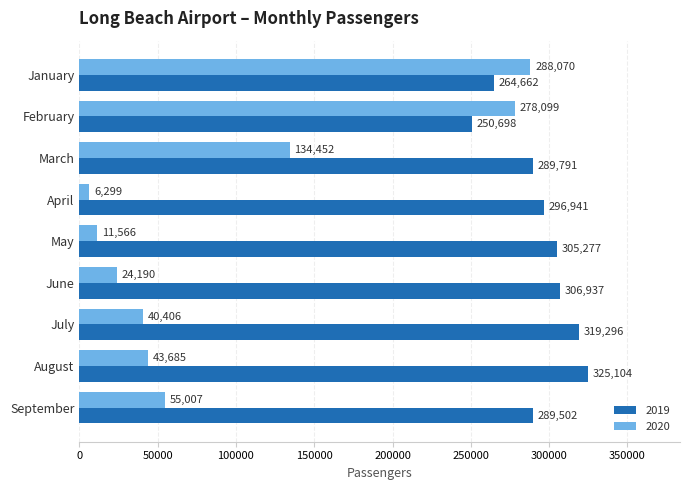

The value of 2020 at February is 399484. True or false?

False